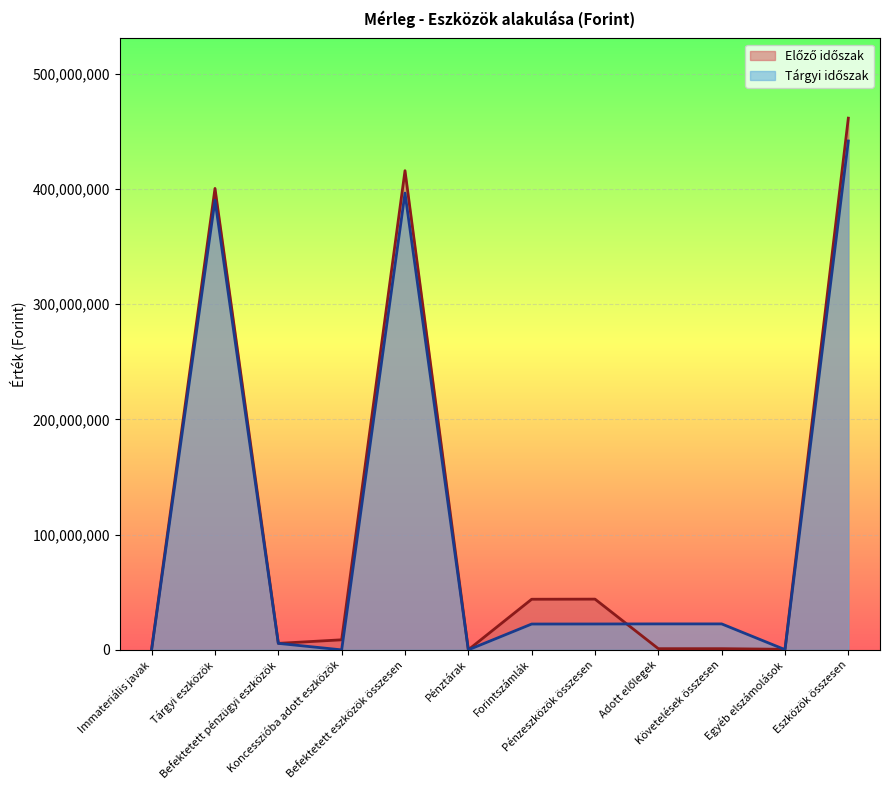

Between which two adjacent categories do Tárgyi időszak and Előző időszak first intersect?

Pénzeszközök összesen and Adott előlegek